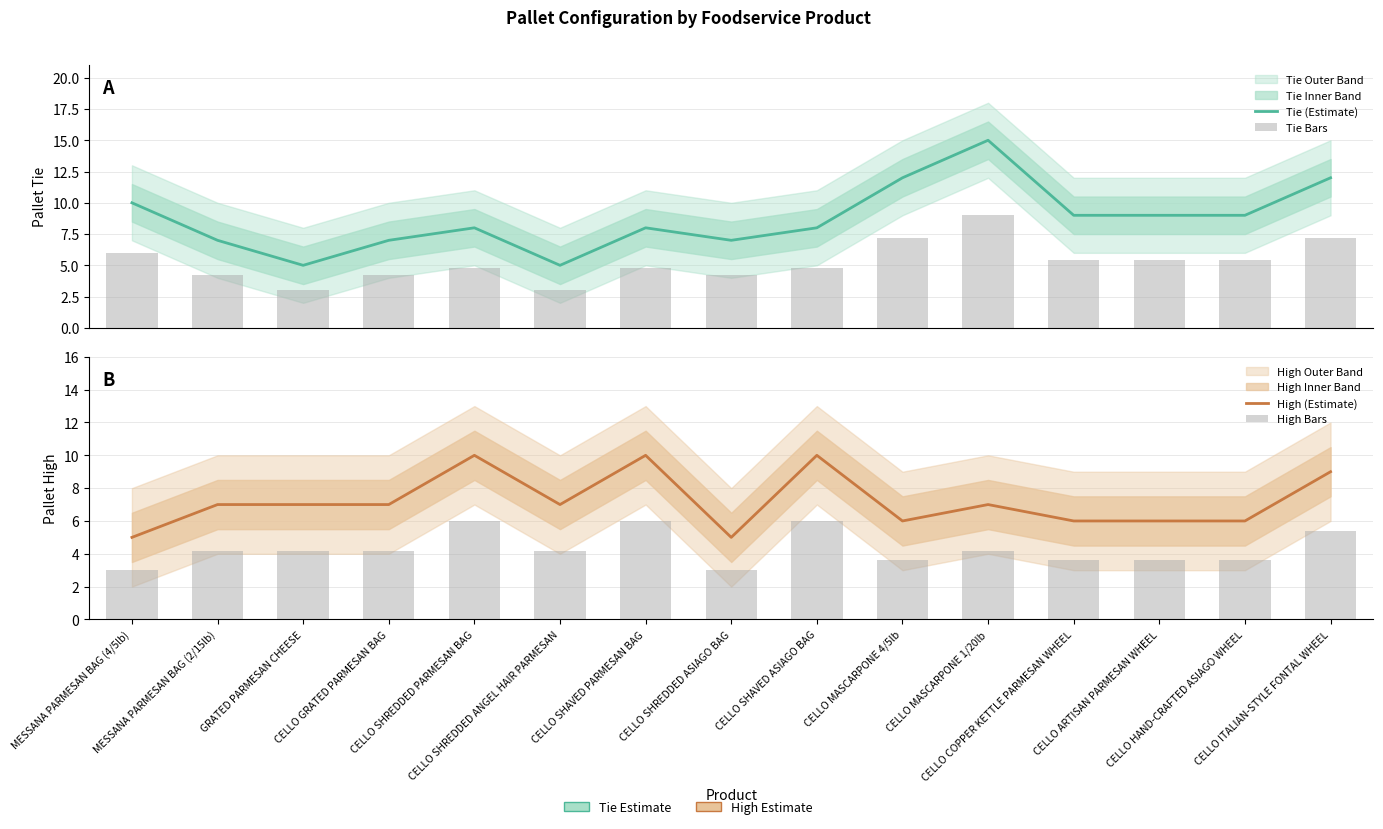

Are the bars grouped side by side (vs. stacked)?

Yes